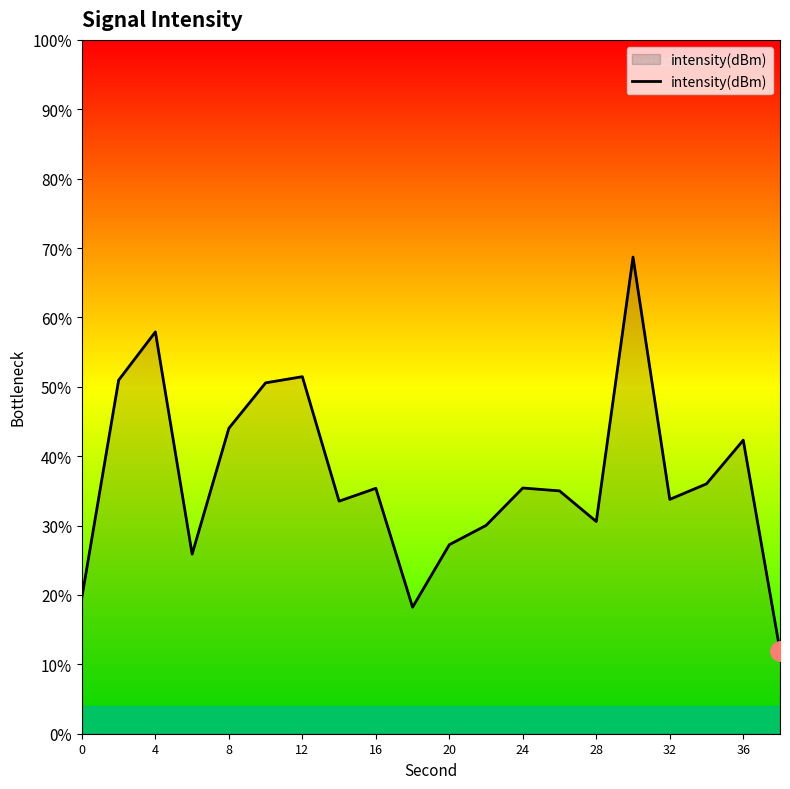

What is the minimum value shown in the chart?

12.0